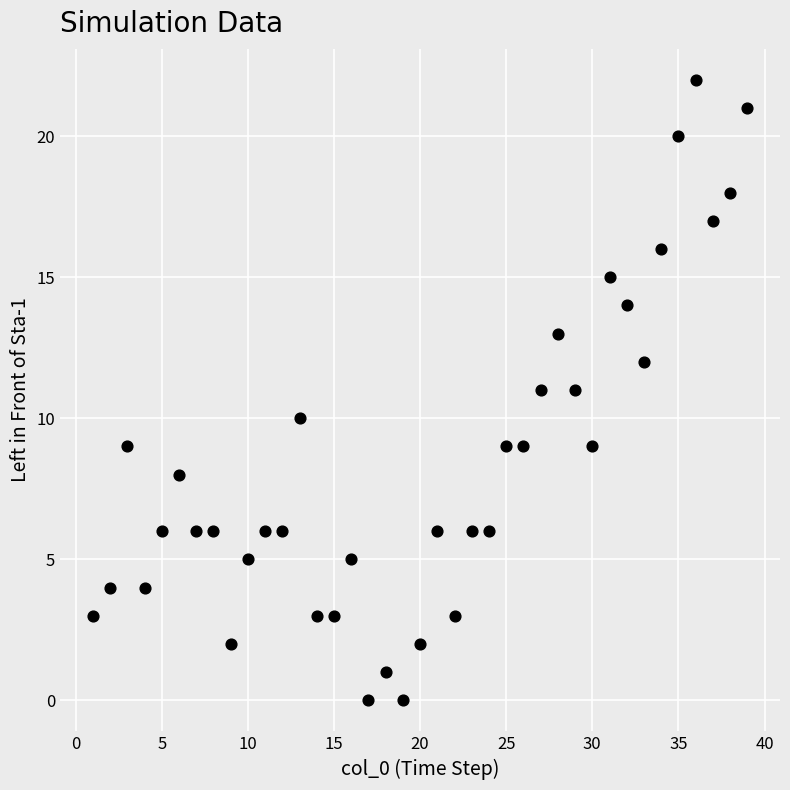

What is the range of Y values (max minus min)?

22